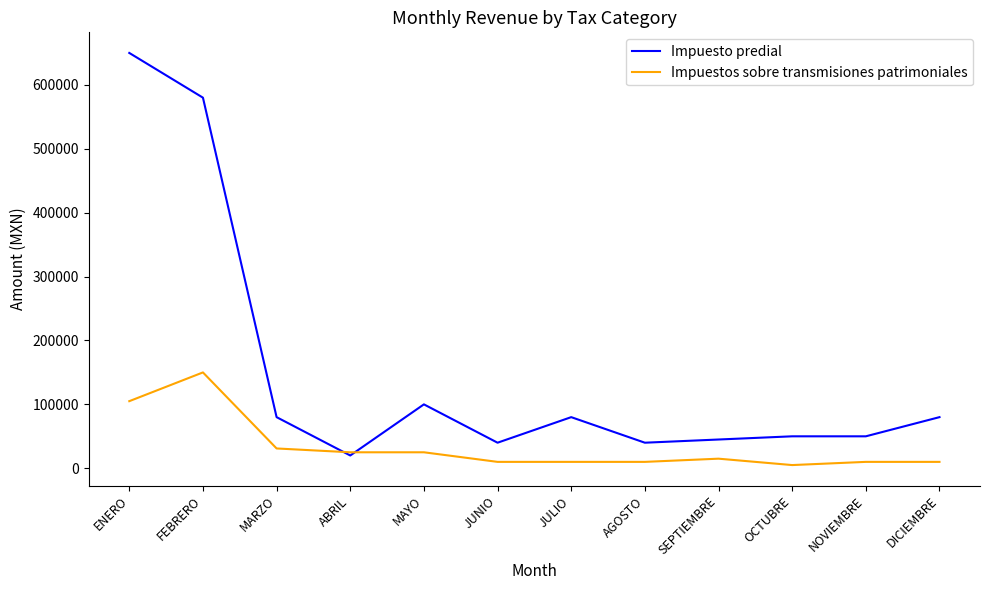

What is the lowest value of the Impuesto predial series?

20000